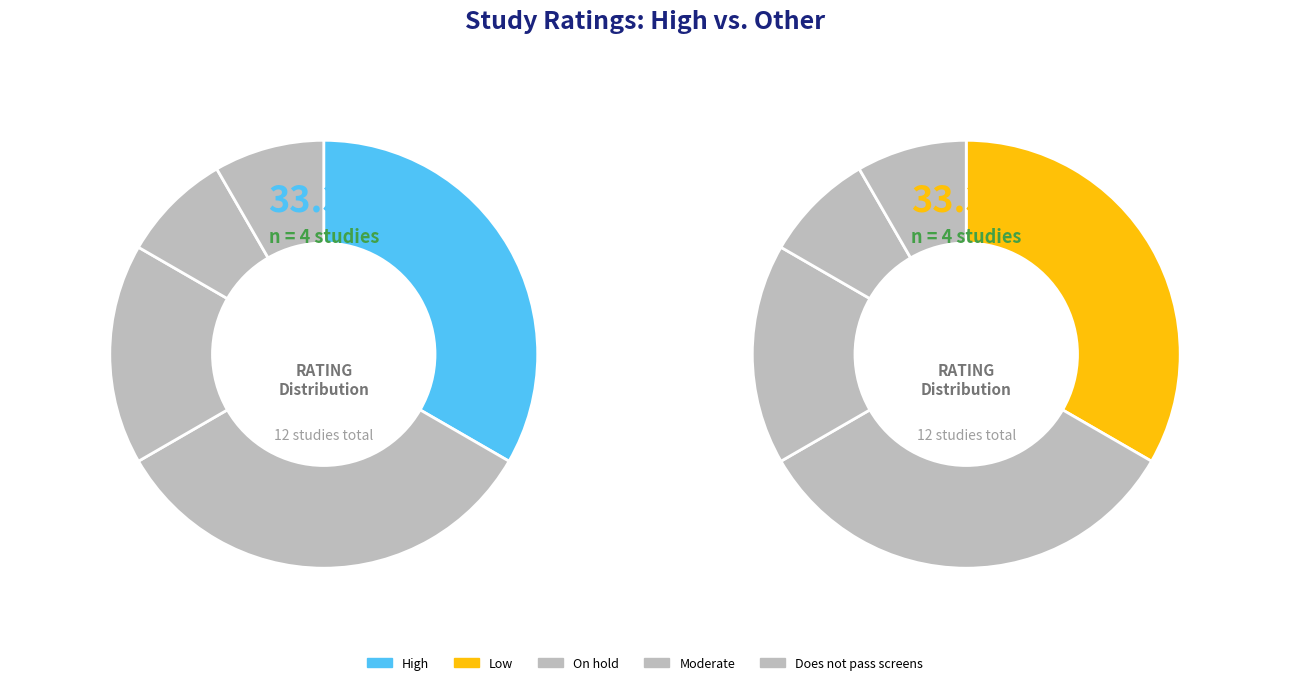

Which has a higher value, High or On hold?

High